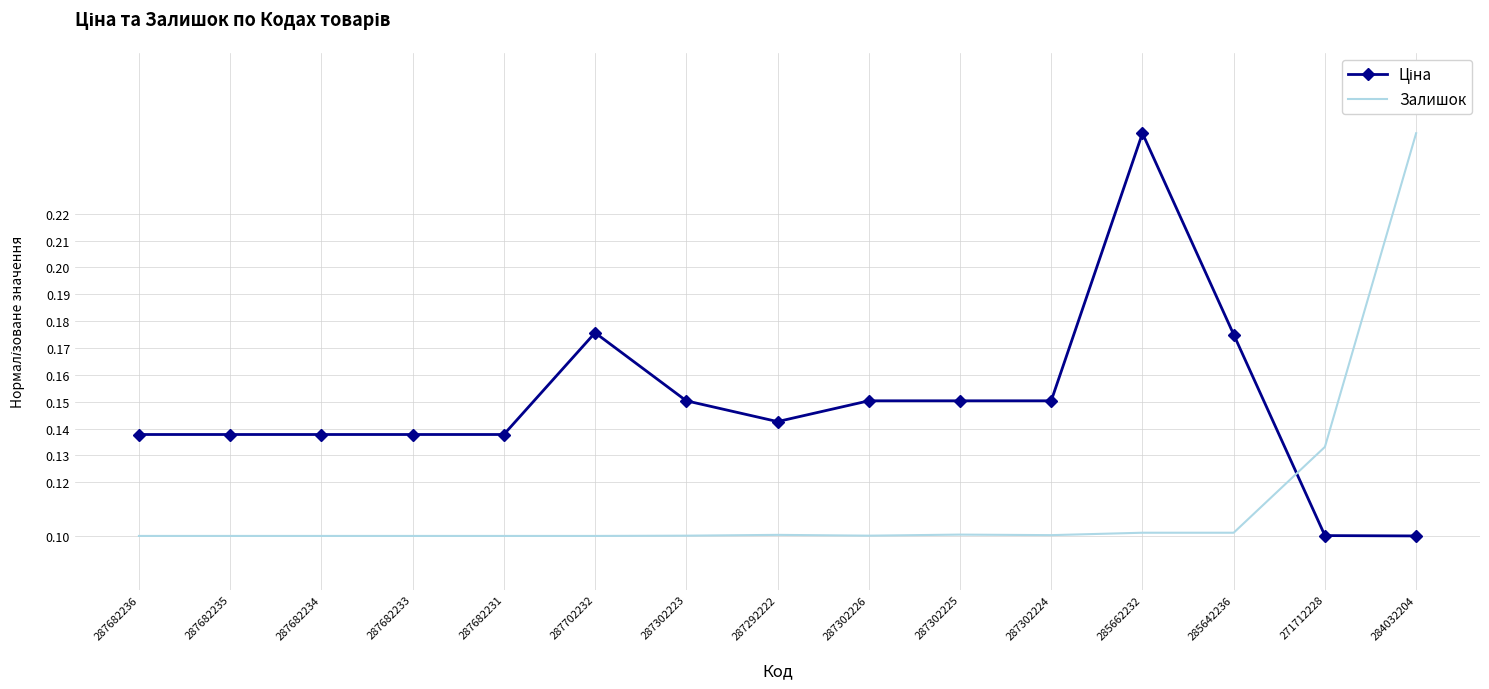

What position from the right is 287302223?

9